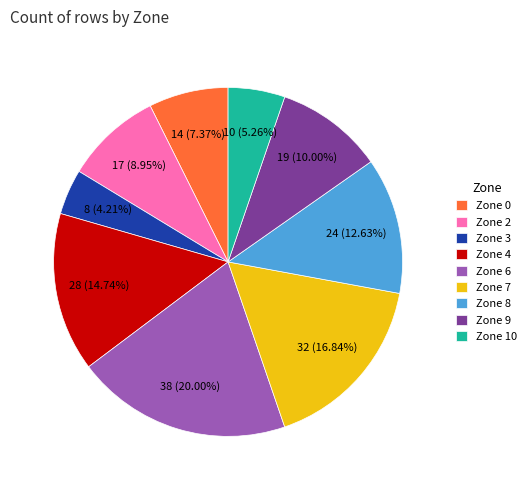

Is there any slice that represents more than half of the pie?

No